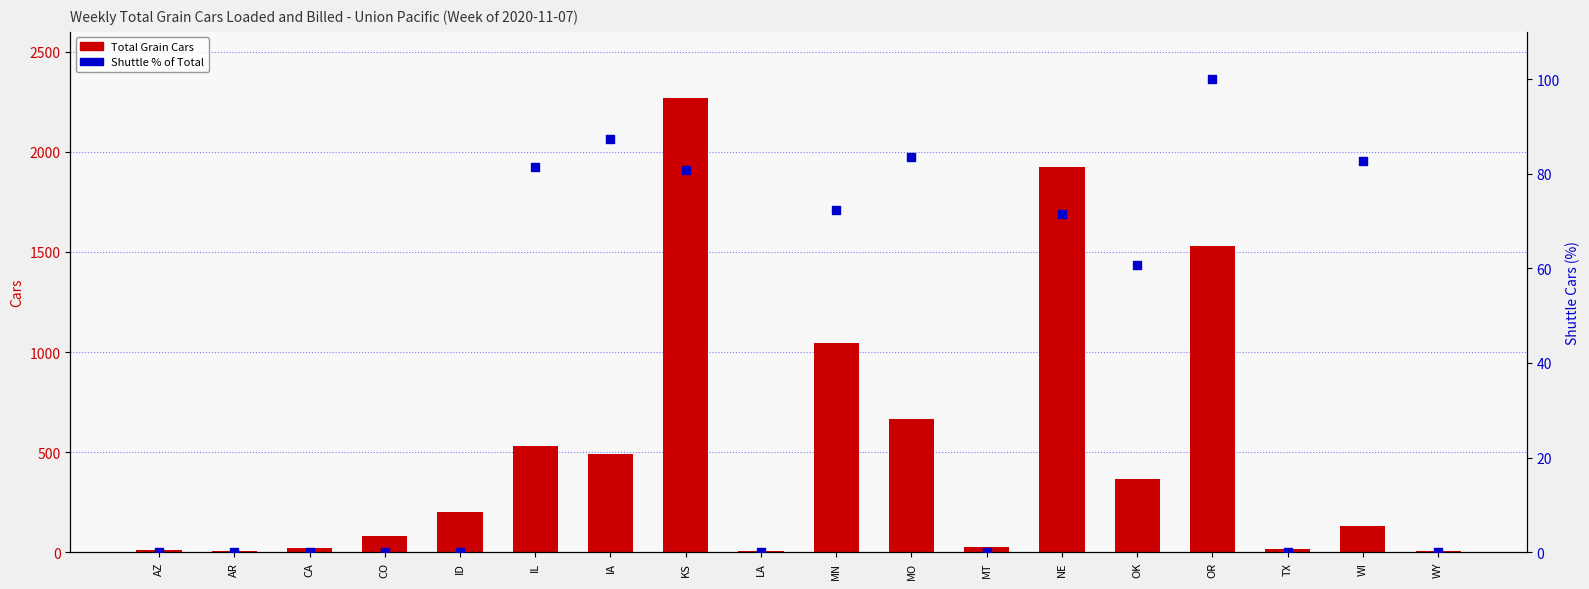

Is the value of Shuttle % of Total at OK greater than the value of Total Grain Cars at WI?

No